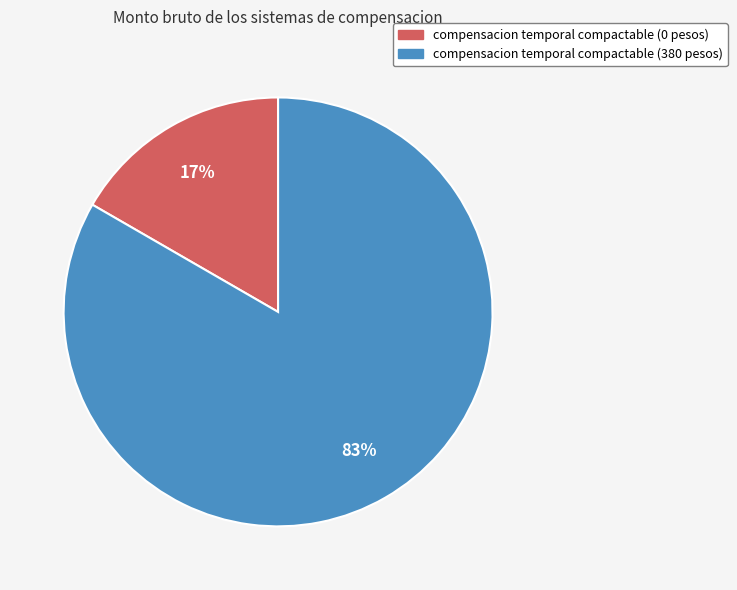

True or false: compensacion temporal compactable (0 pesos) accounts for 31% of the total.

False